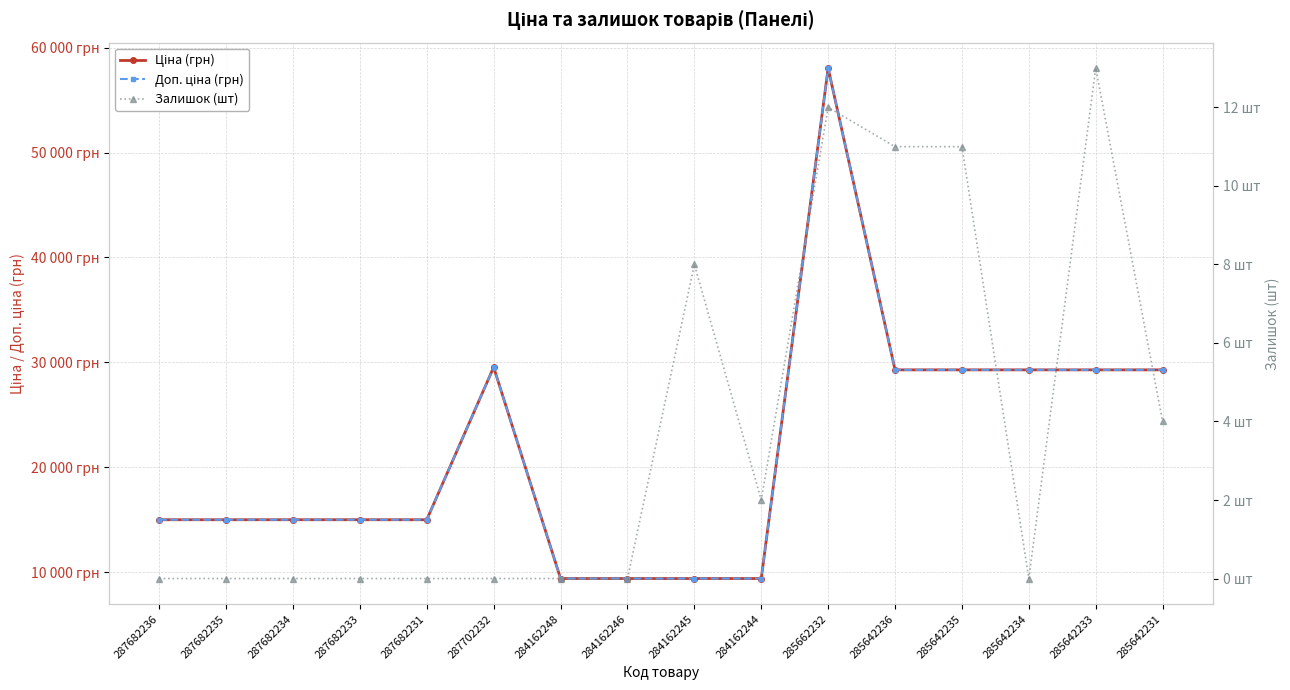

Is it true that Ціна (грн) equals 13842.2 at 285642231?

False